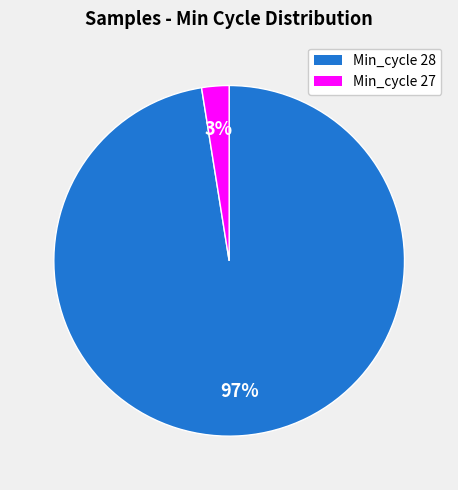

Is there a majority slice in this chart?

Yes